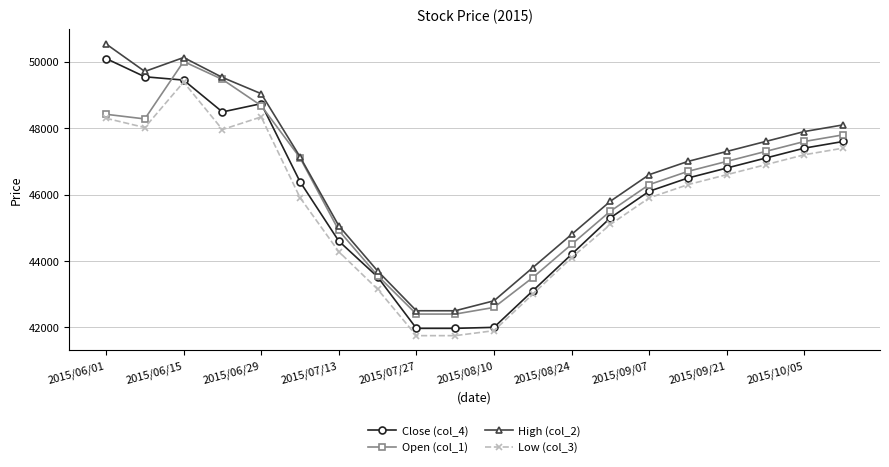

What are all the series names shown in the legend?

Close (col_4), Open (col_1), High (col_2), Low (col_3)